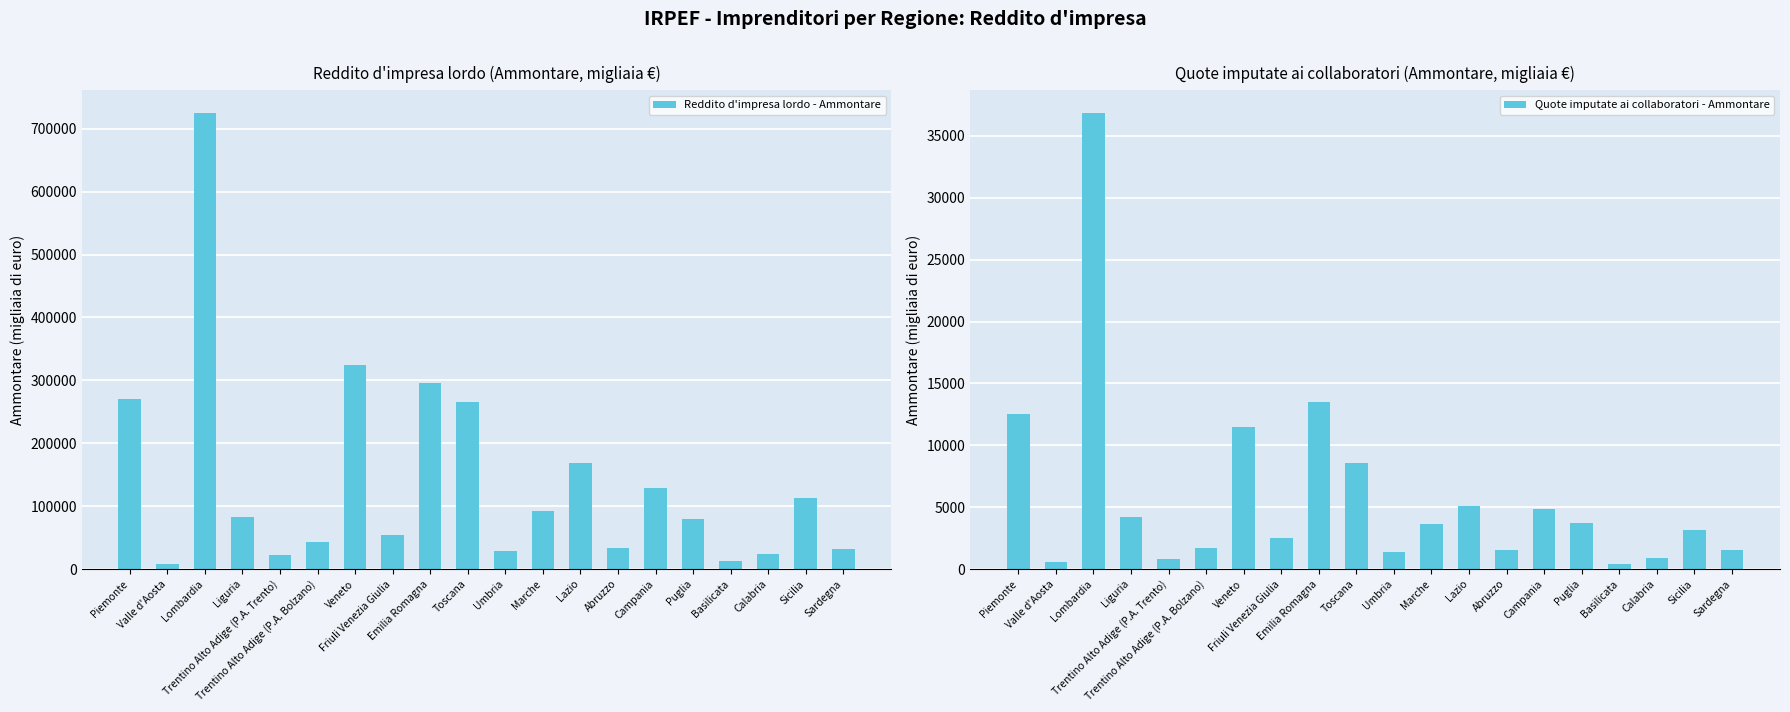

At how many categories does at least one series exceed 665478?

1